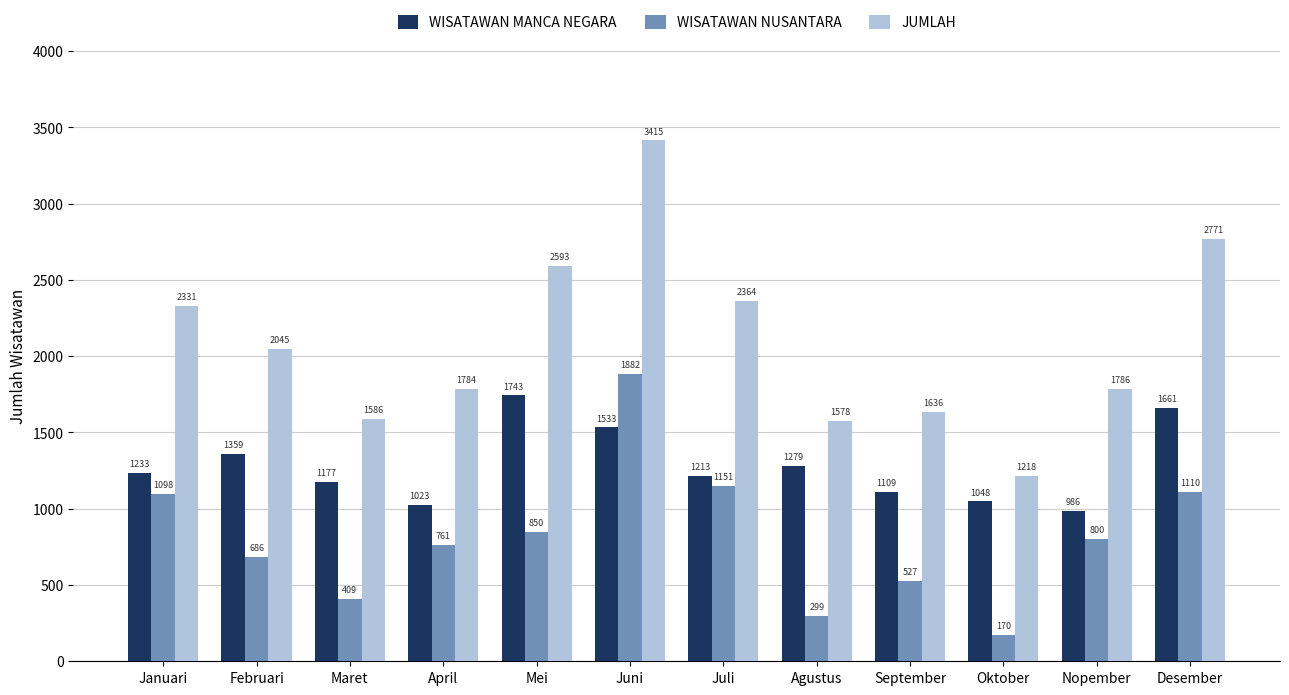

Reading right to left, list all the values displayed in this chart.

WISATAWAN MANCA NEGARA: Desember=1661	Nopember=986	Oktober=1048	September=1109	Agustus=1279	Juli=1213	Juni=1533	Mei=1743	April=1023	Maret=1177	Februari=1359	Januari=1233
WISATAWAN NUSANTARA: Desember=1110	Nopember=800	Oktober=170	September=527	Agustus=299	Juli=1151	Juni=1882	Mei=850	April=761	Maret=409	Februari=686	Januari=1098
JUMLAH: Desember=2771	Nopember=1786	Oktober=1218	September=1636	Agustus=1578	Juli=2364	Juni=3415	Mei=2593	April=1784	Maret=1586	Februari=2045	Januari=2331